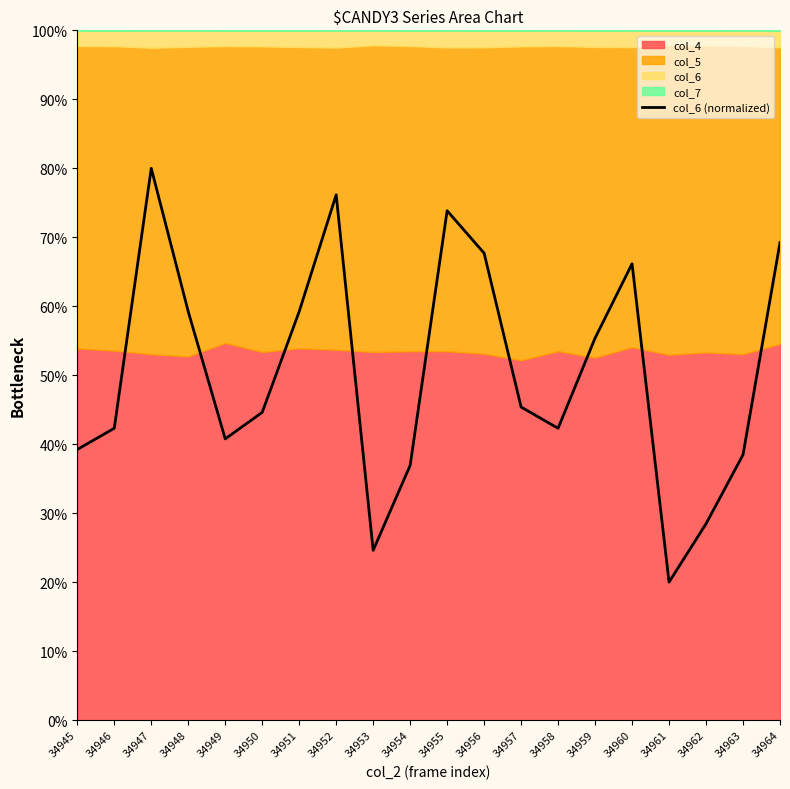

At which label does the data first exceed 45?

34947